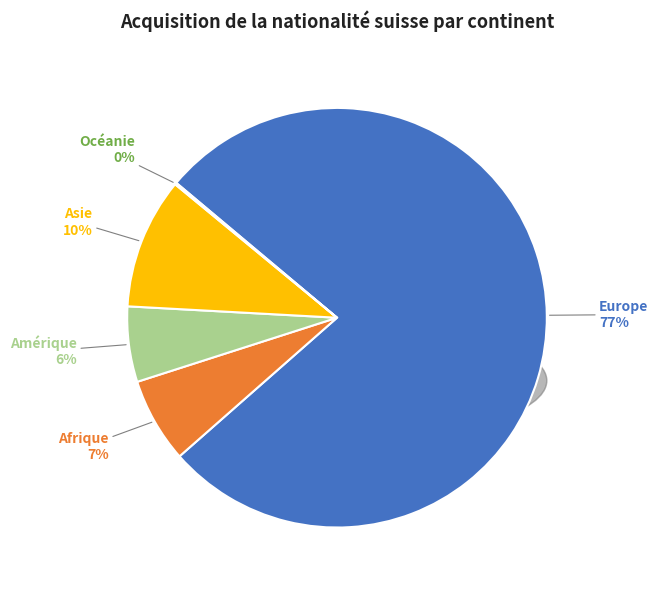

Rank the categories by value from highest to lowest.

Europe, Asie, Afrique, Amérique, Océanie